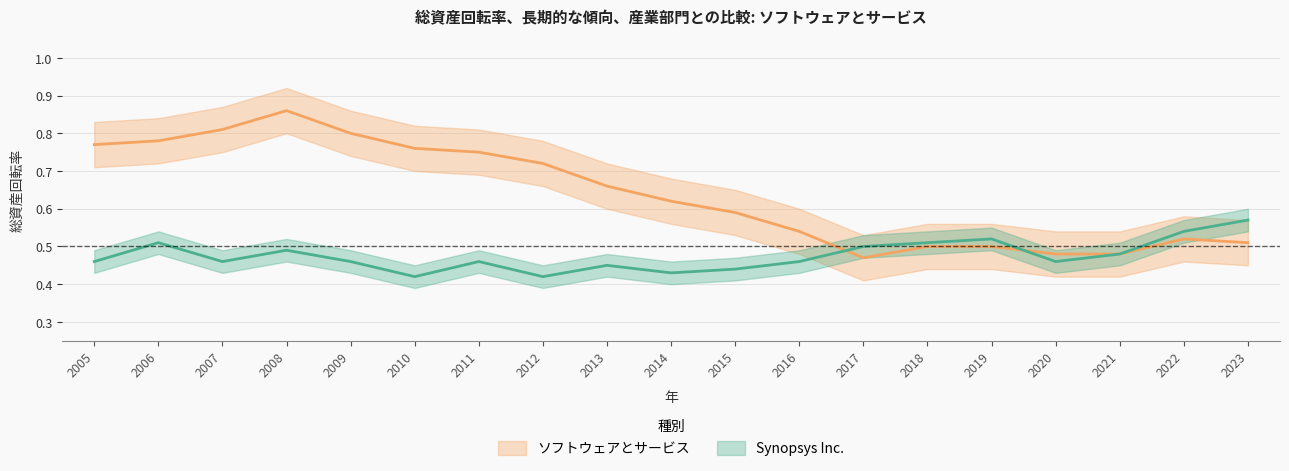

At 2005, list the series in order from largest to smallest.

ソフトウェアとサービス, Synopsys Inc.